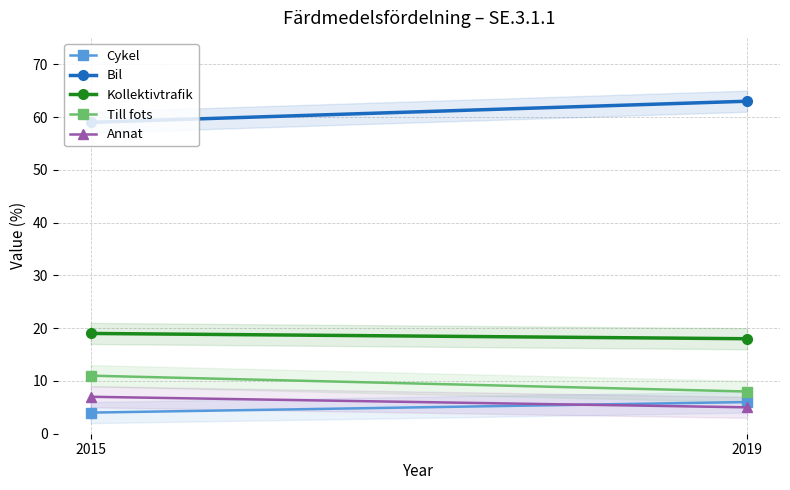

Reading left to right, transcribe all the data shown in this chart.

Cykel: 4	6
Bil: 59	63
Kollektivtrafik: 19	18
Till fots: 11	8
Annat: 7	5